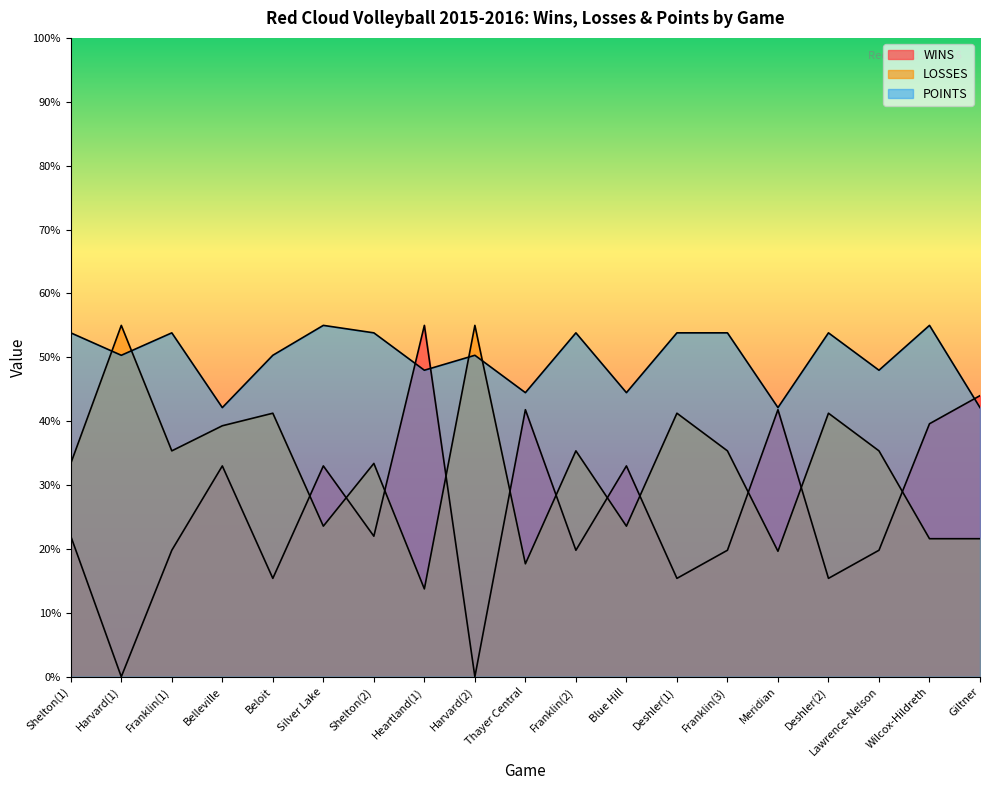

The value of POINTS at Franklin(3) is 25.3. True or false?

False